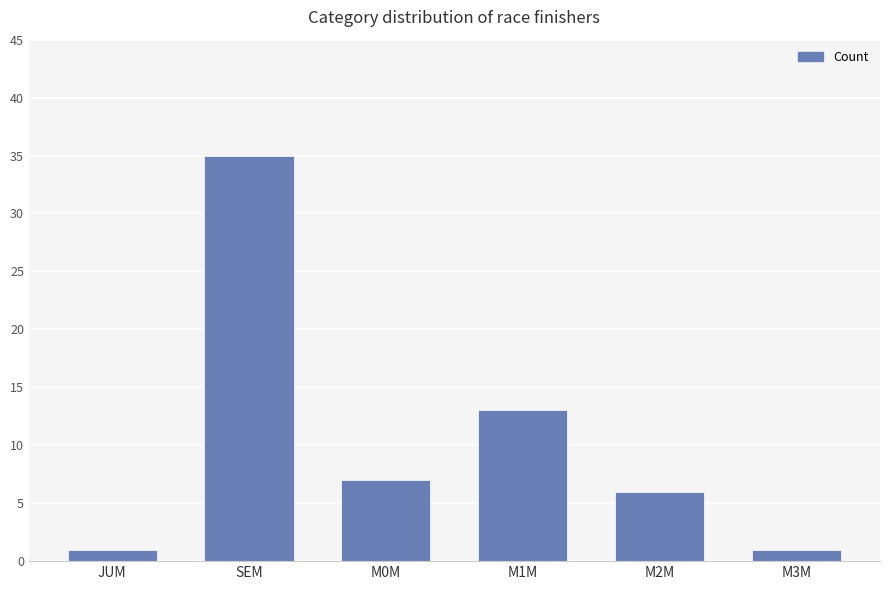

What is the label of the 4th bar from the right?

M0M